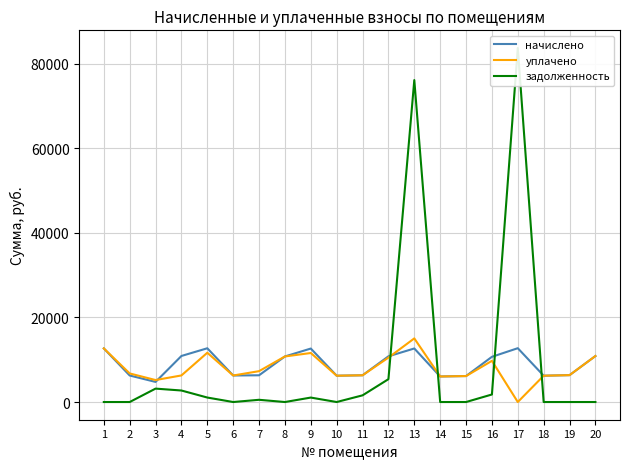

How many times do начислено and уплачено cross each other?

2